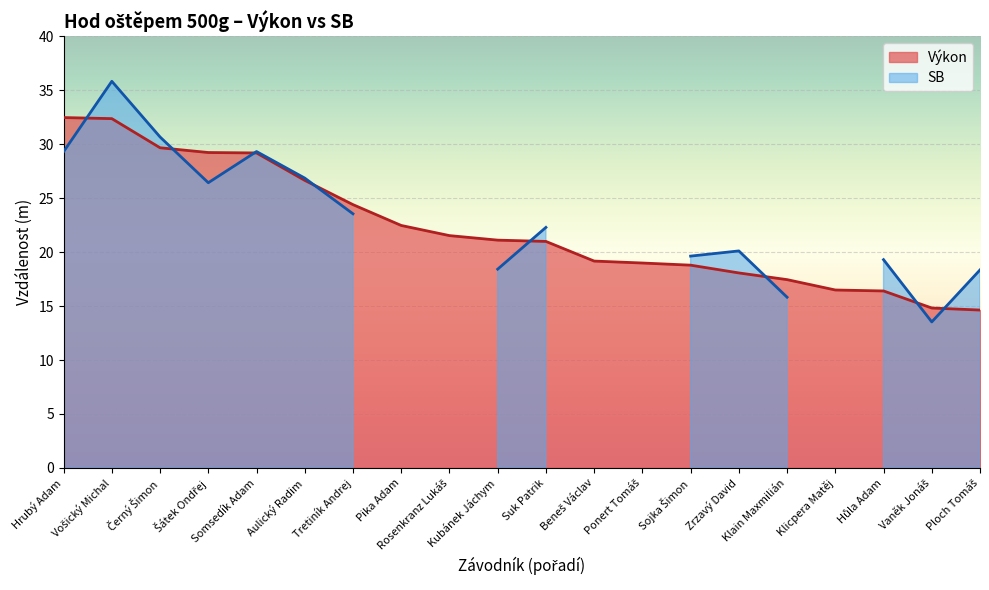

The value at Somsedík Adam is 11.7. True or false?

False